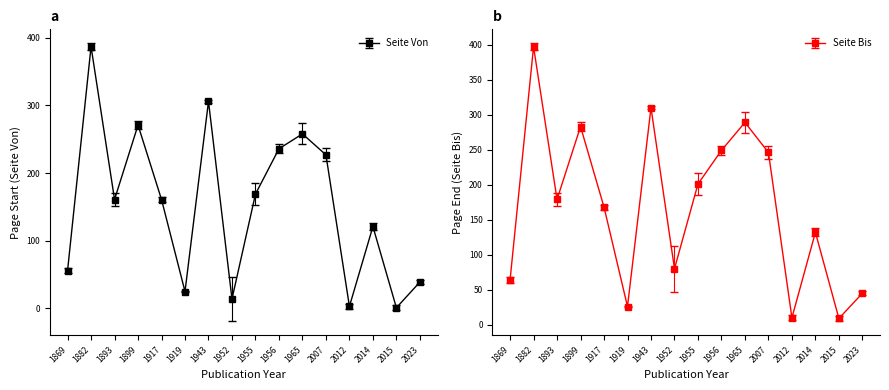

What position from the right is 1919?

11